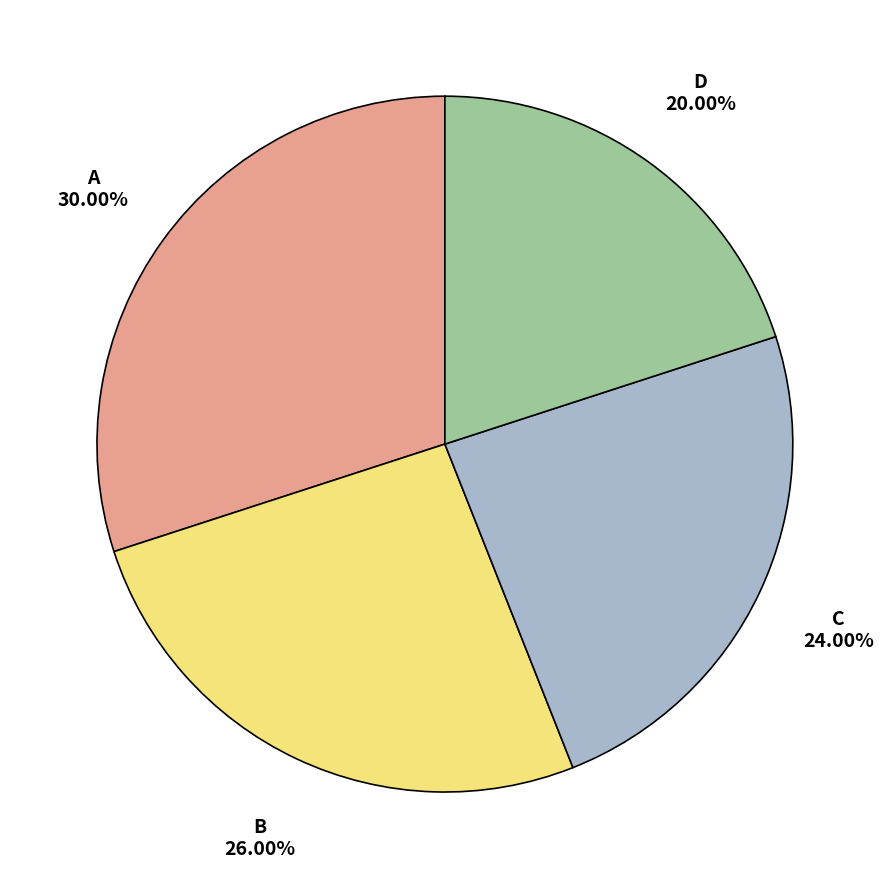

What is the total percentage of A and D?

50.0%